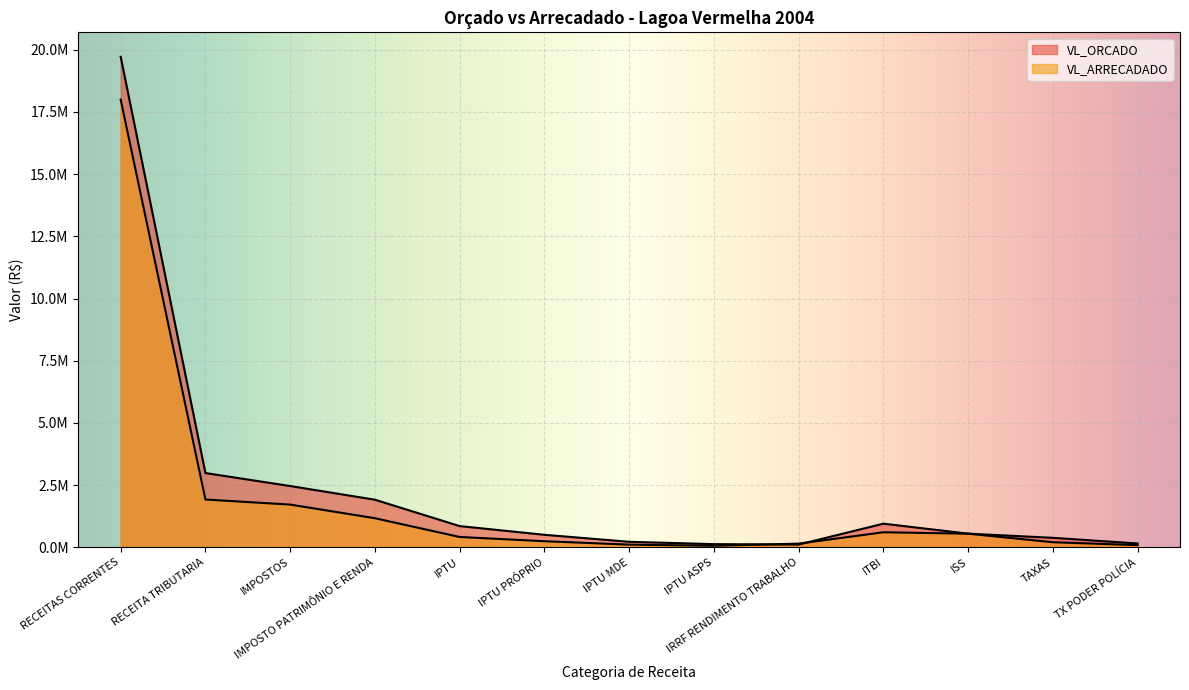

What is the label of the 2nd point from the right?

TAXAS